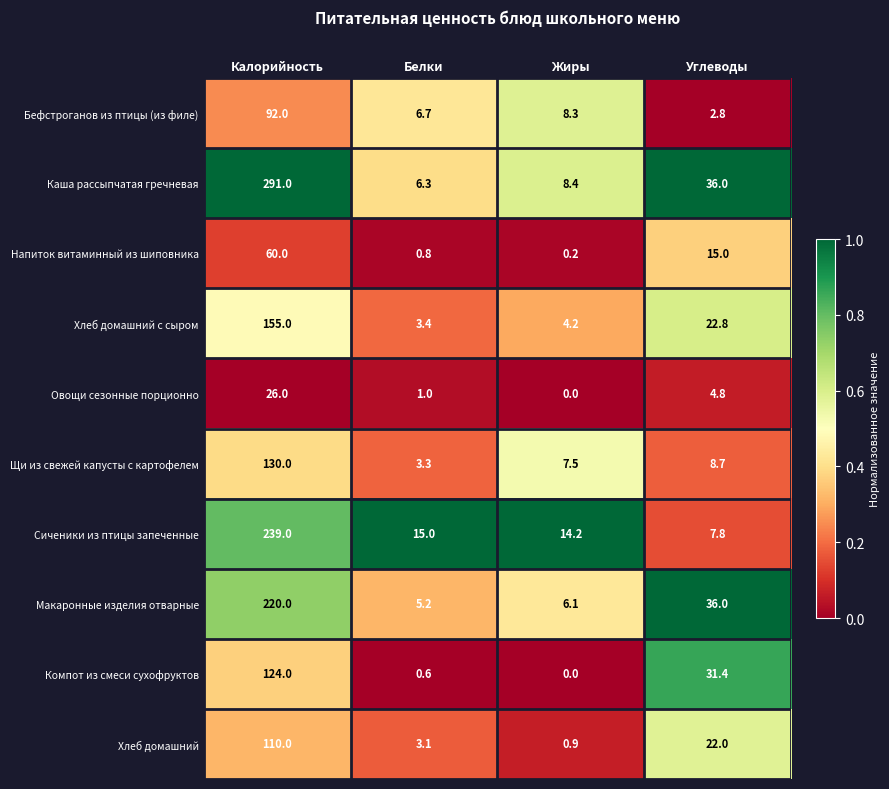

How many categories are shown in the chart?

4